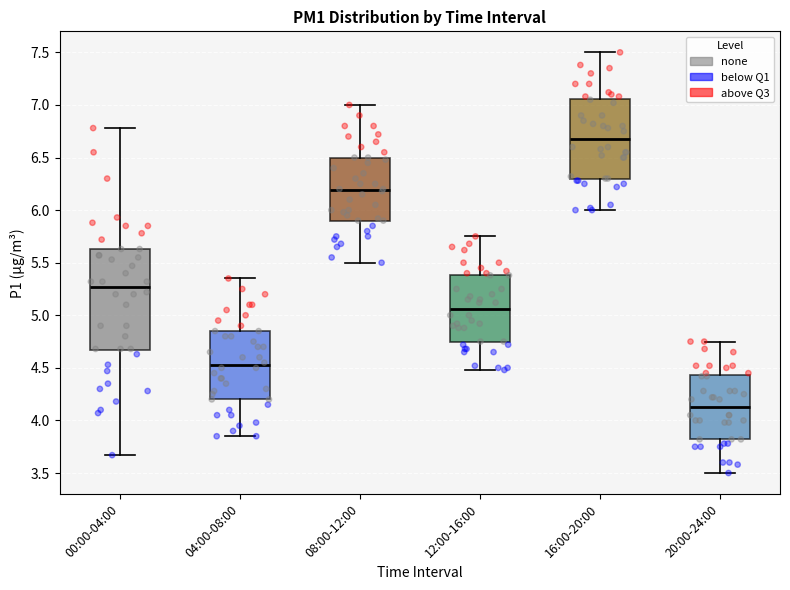

Which box has the highest median line?

16:00-20:00